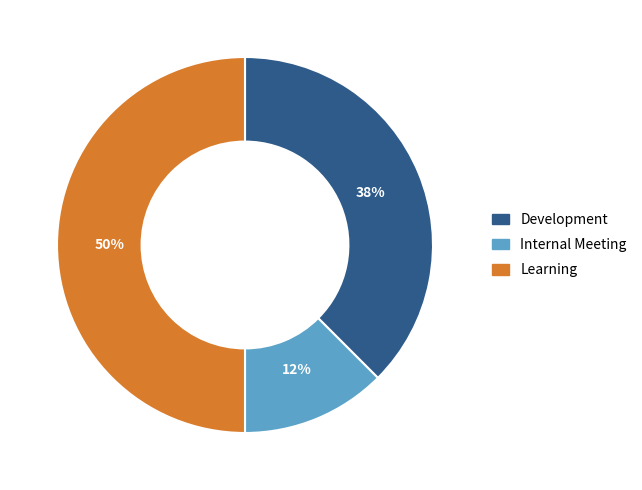

How many segments does this pie chart have?

3